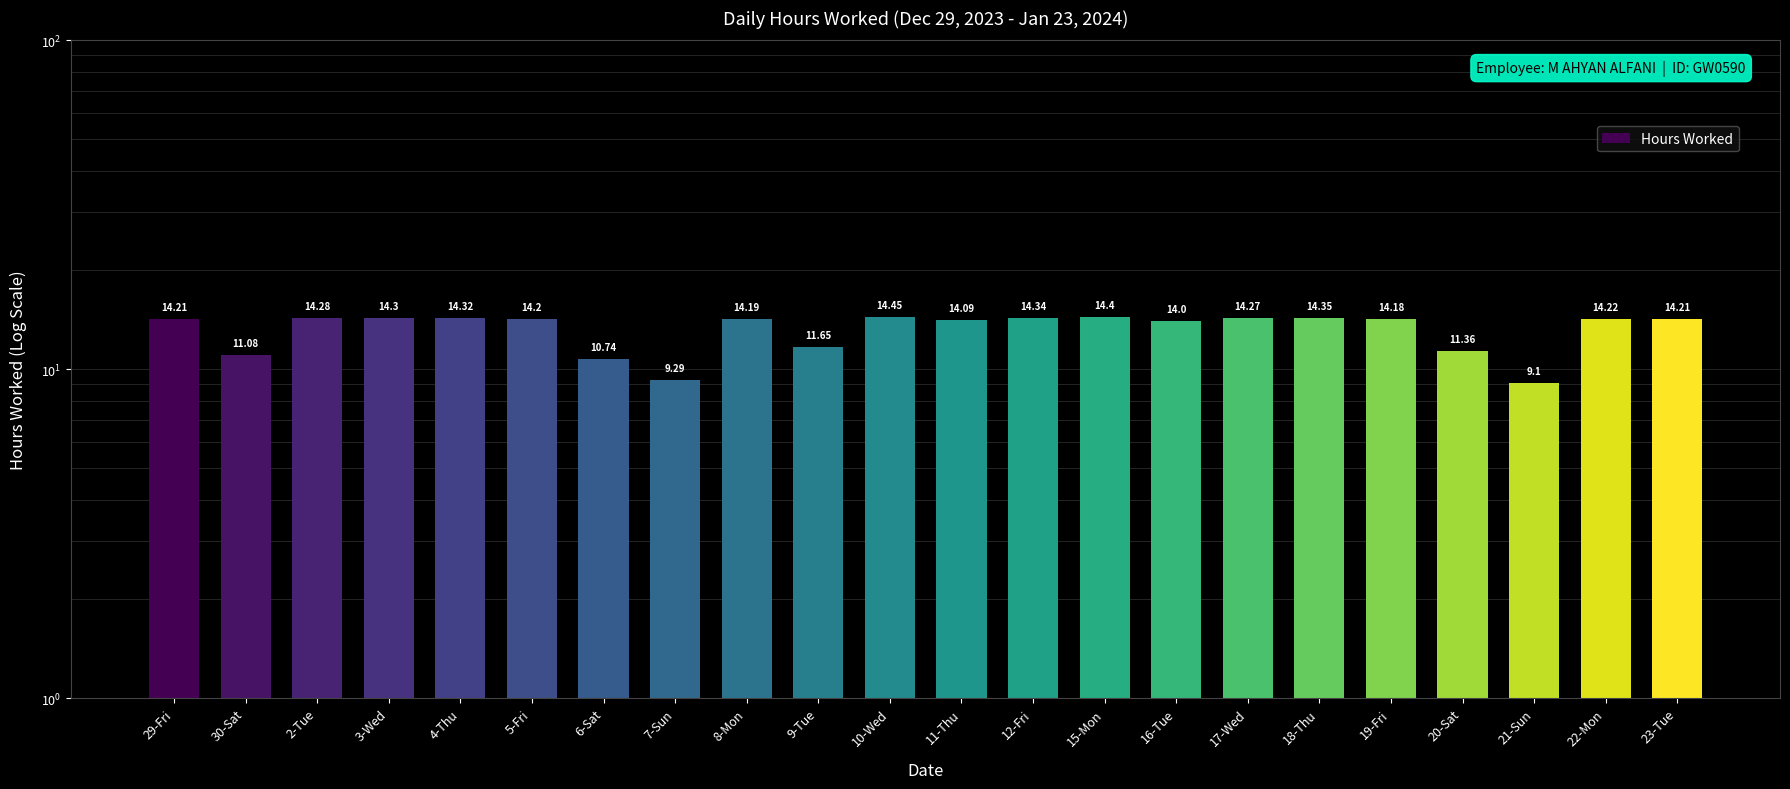

What is the difference between the maximum and second lowest values?

5.2